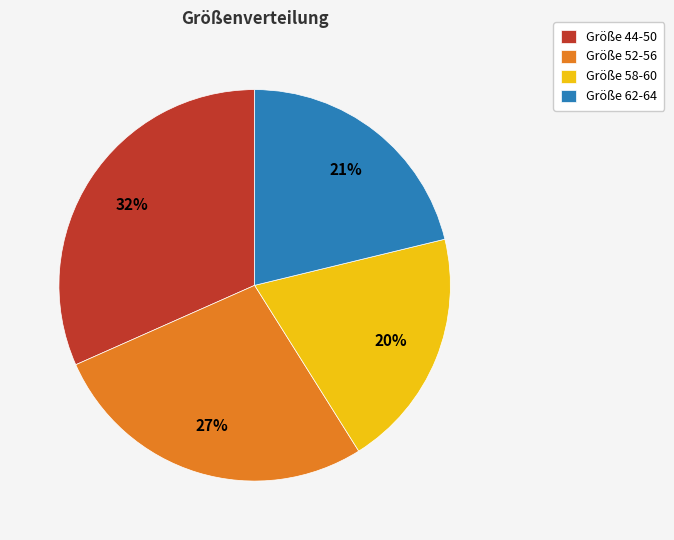

To the nearest percent, what is the average slice percentage?

25%